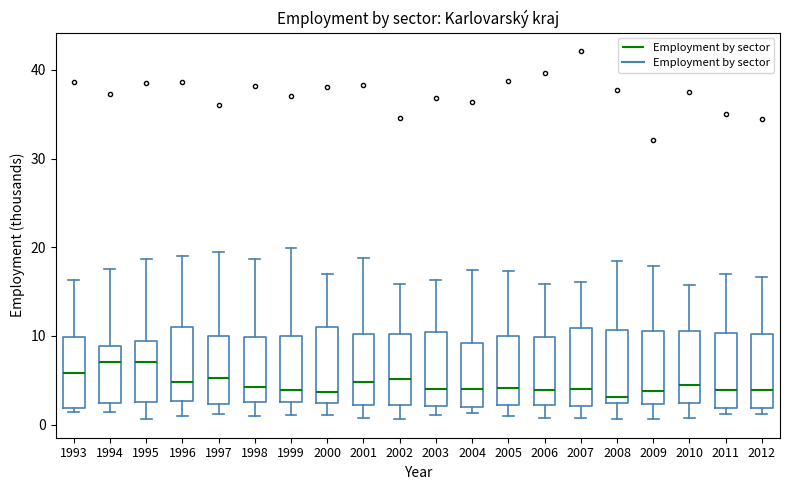

Where does the upper whisker of the box at x = 2008 end on the y-axis? The values are not printed on the chart, so give them approximately, as read against the axis.

18